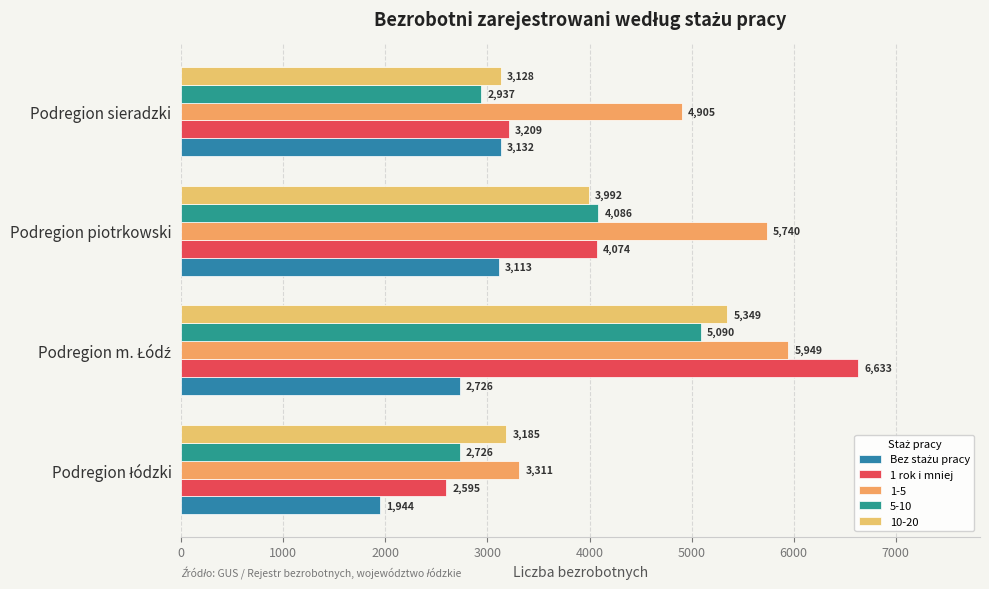

How many data points in 1-5 are less than 5740?

2